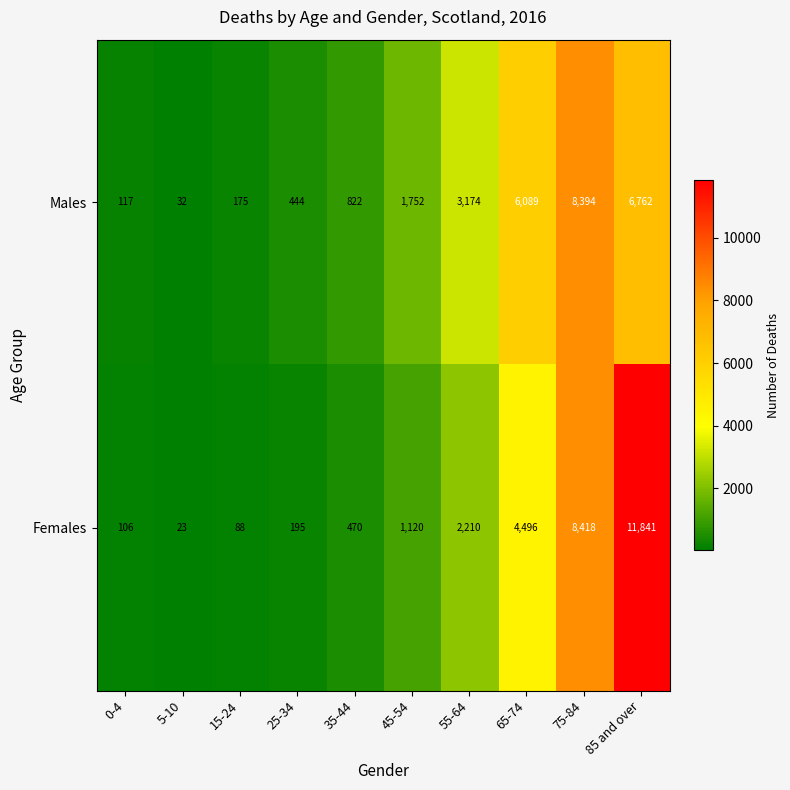

What is the difference between the second highest and minimum values in the Females series?

8395